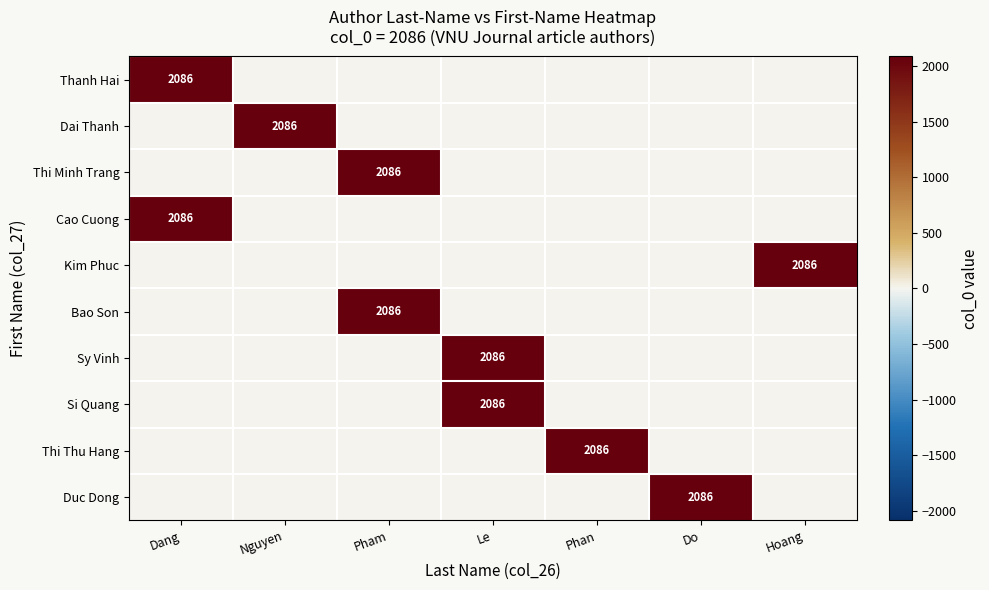

The Thi Minh Trang series shows 2086 at Pham. True or false?

True